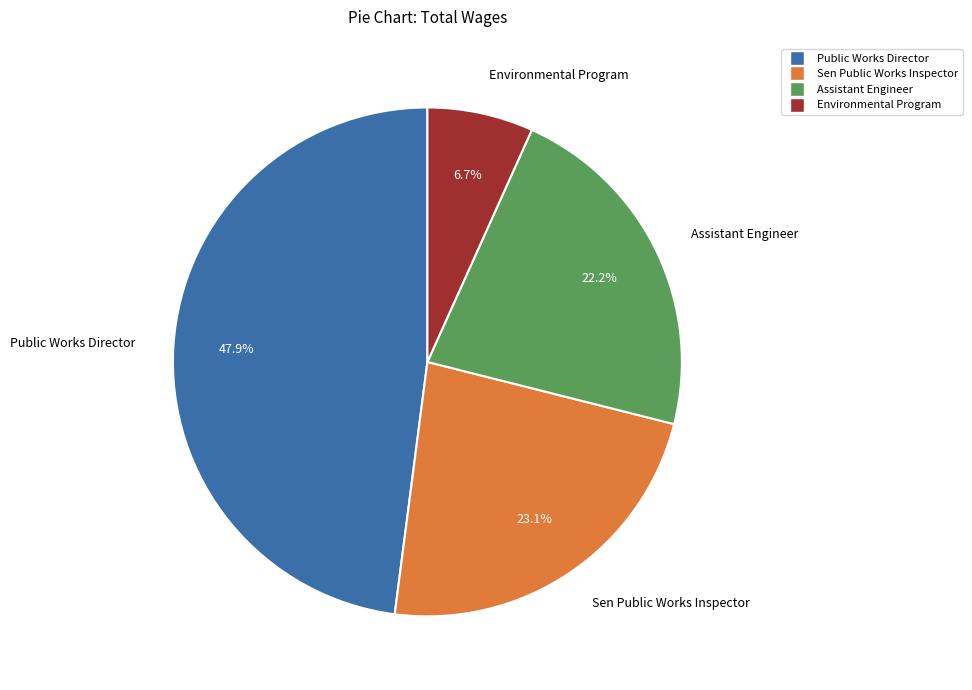

Which slice is the smallest?

Environmental Program